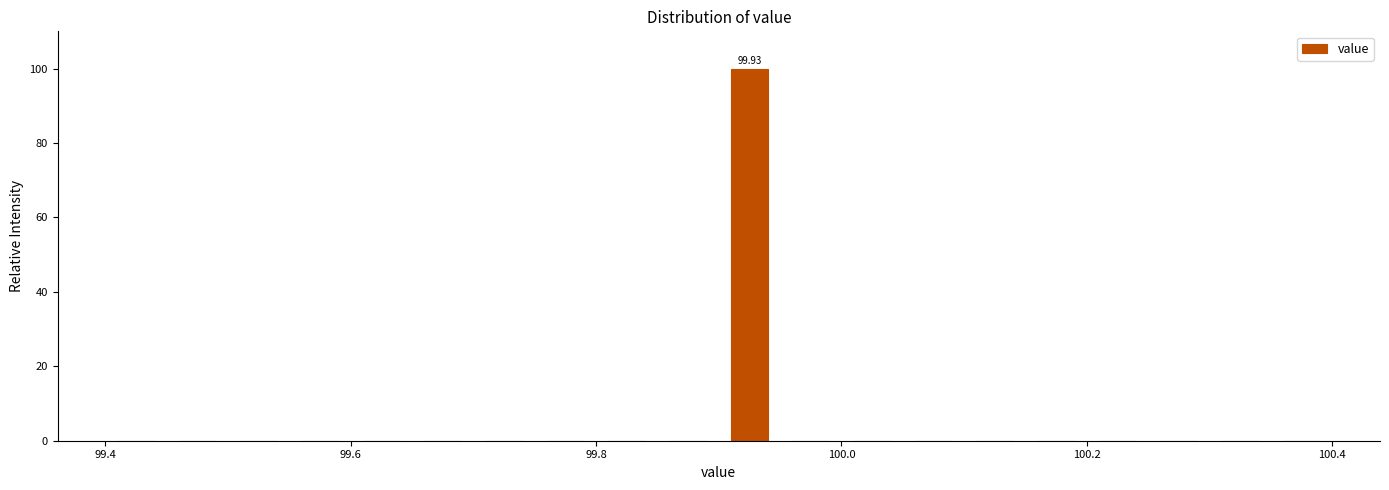

Around what value on the x-axis is the tallest bar? Give the approximate position of its centre, as read against the axis.

99.92